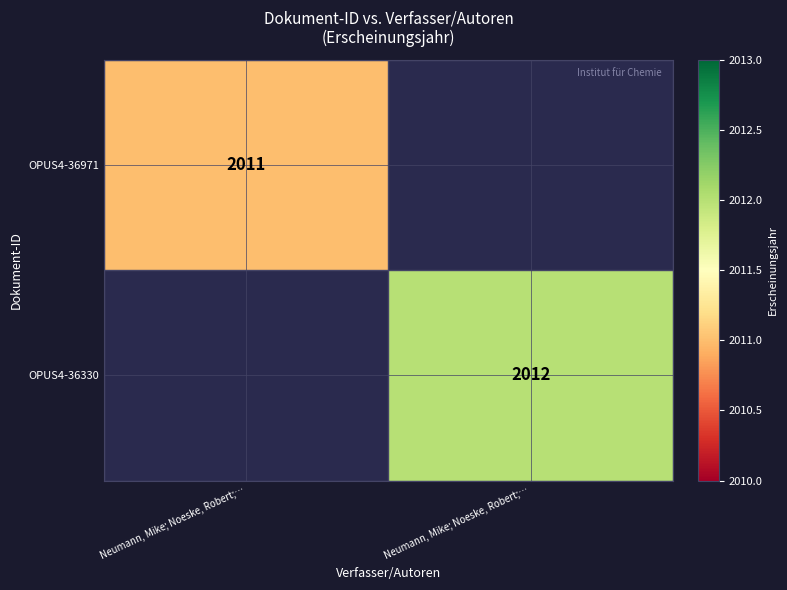

Rank the series at Neumann, Mike; Noeske, Robert;… from lowest to highest value.

OPUS4-36971, OPUS4-36330